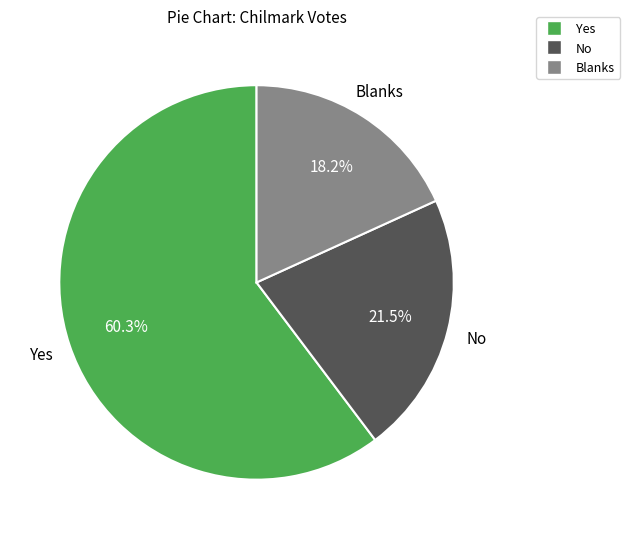

How many segments does this pie chart have?

3